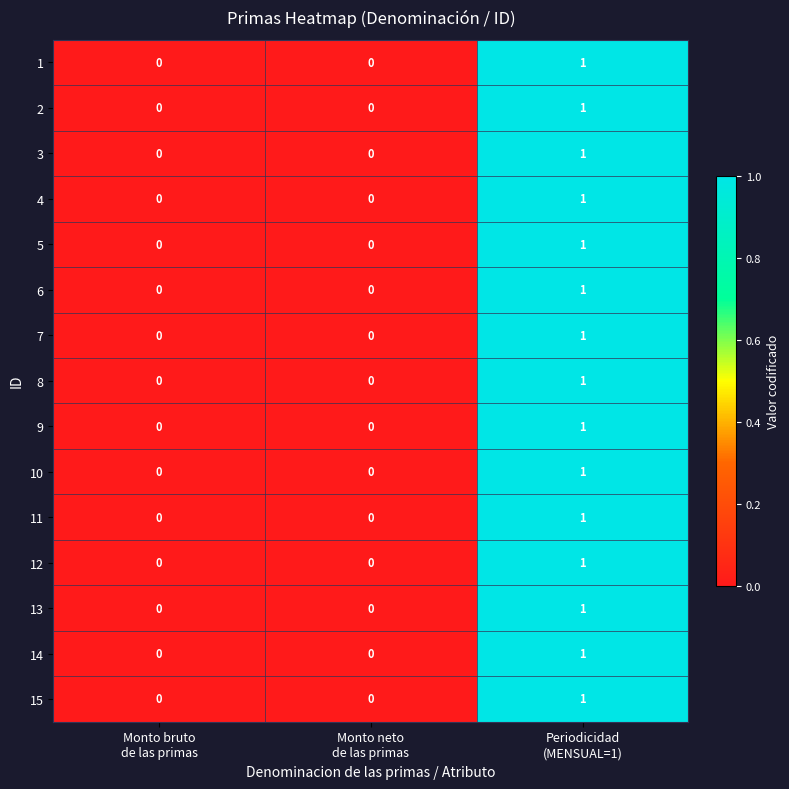

How many values in the 9 series exceed 0?

1